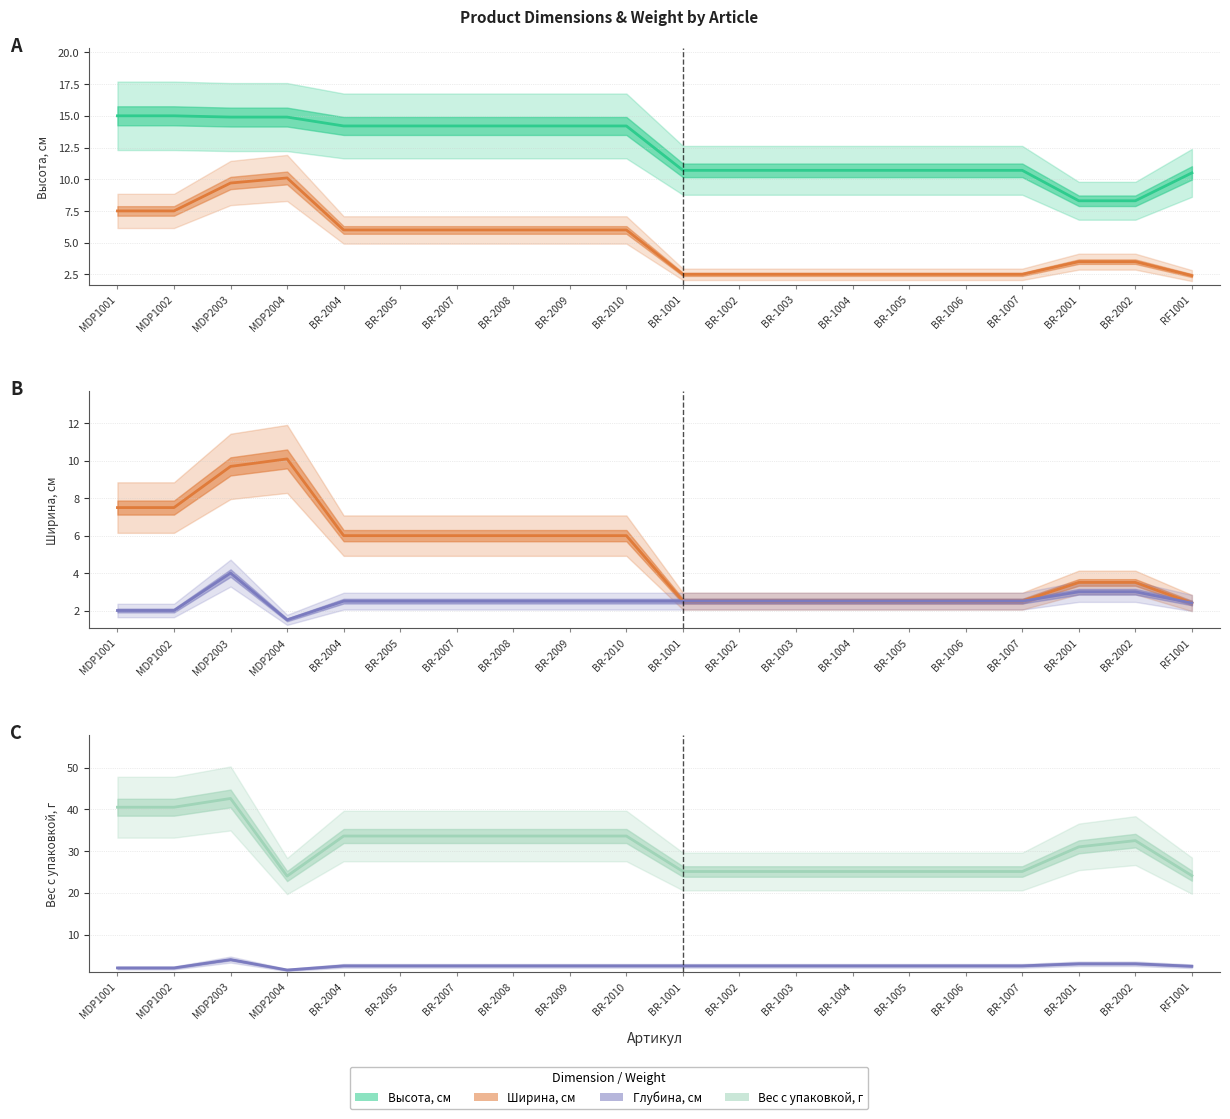

How many values in the Глубина, см series are below 2?

1